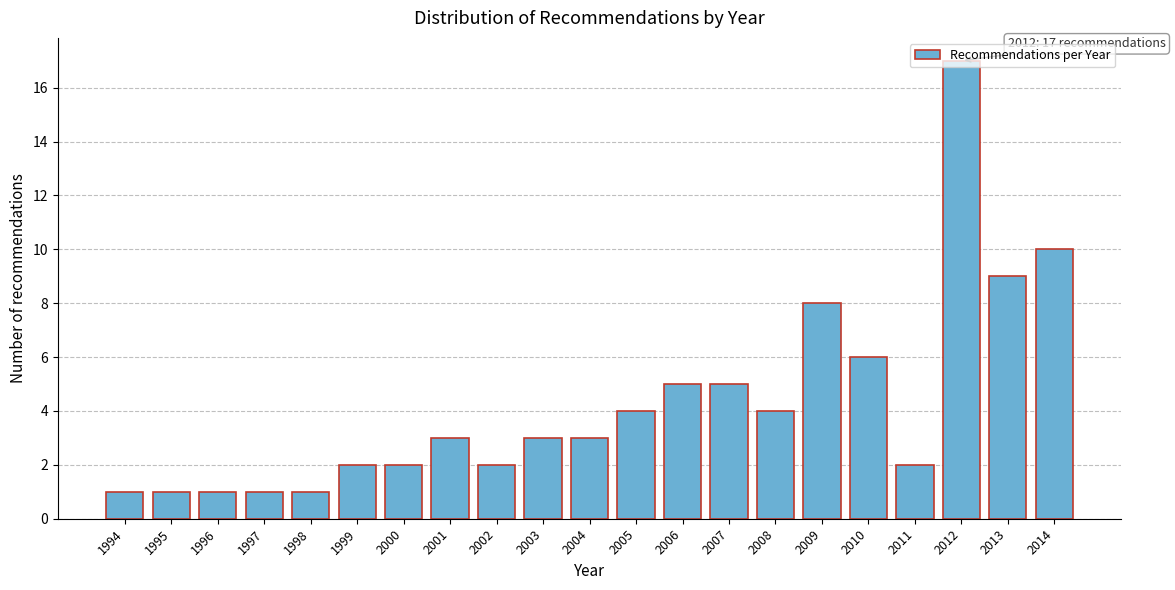

What is the change in value from 2007 to 2010?

+1